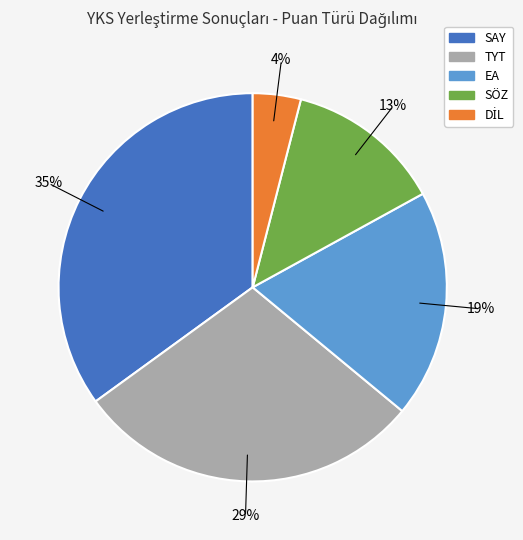

To the nearest percent, what percentage of the pie is TYT?

29%